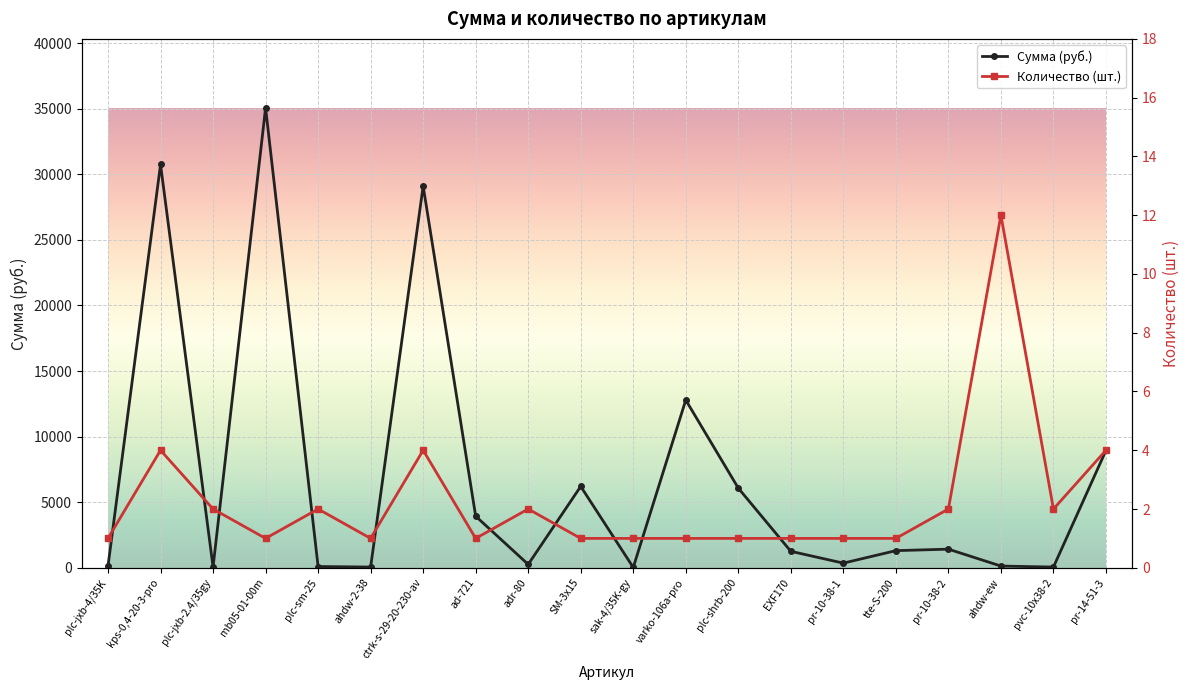

What is the total value across all series at pvc-10x38-2?

56